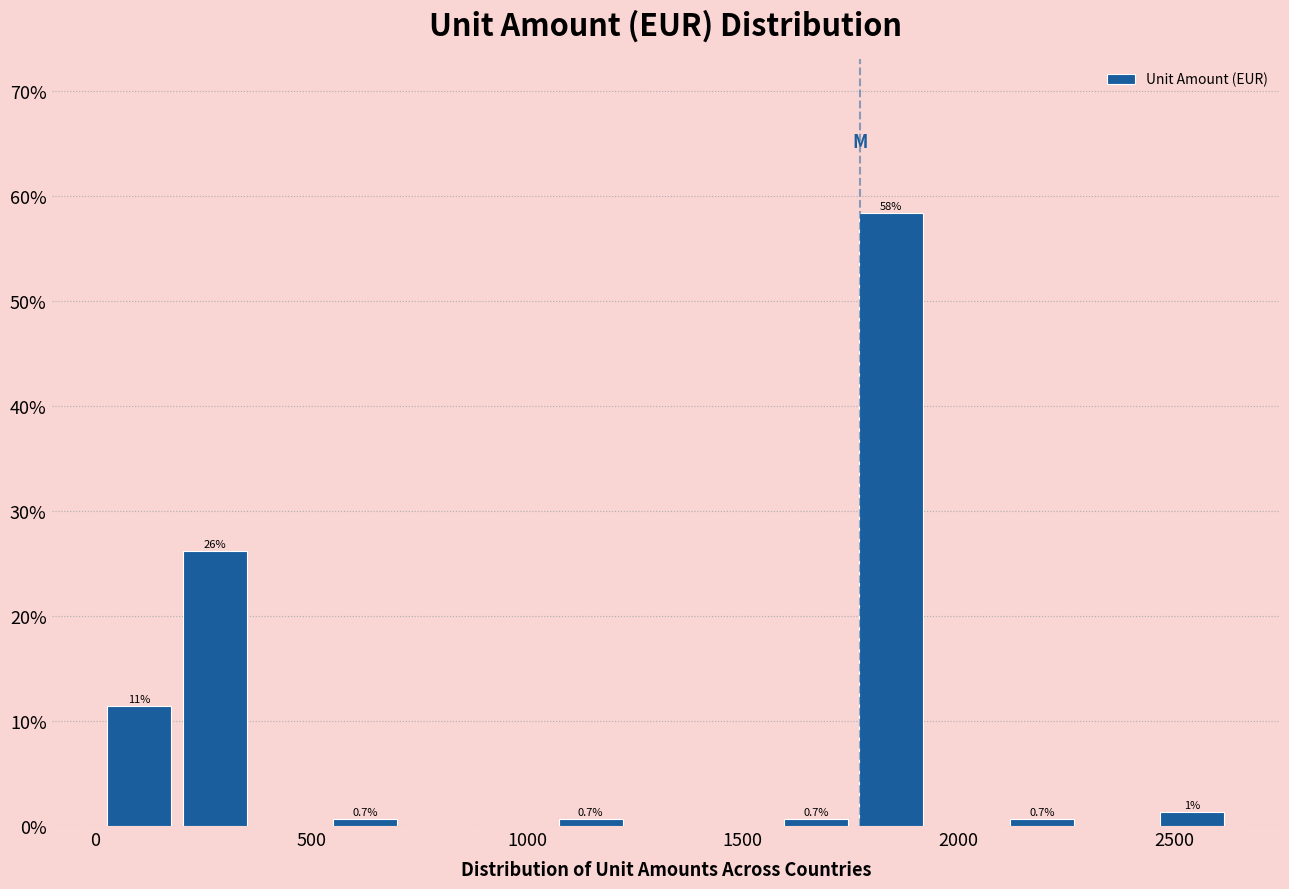

Read against the x-axis, roughly where is the centre of the tallest bar?

1850